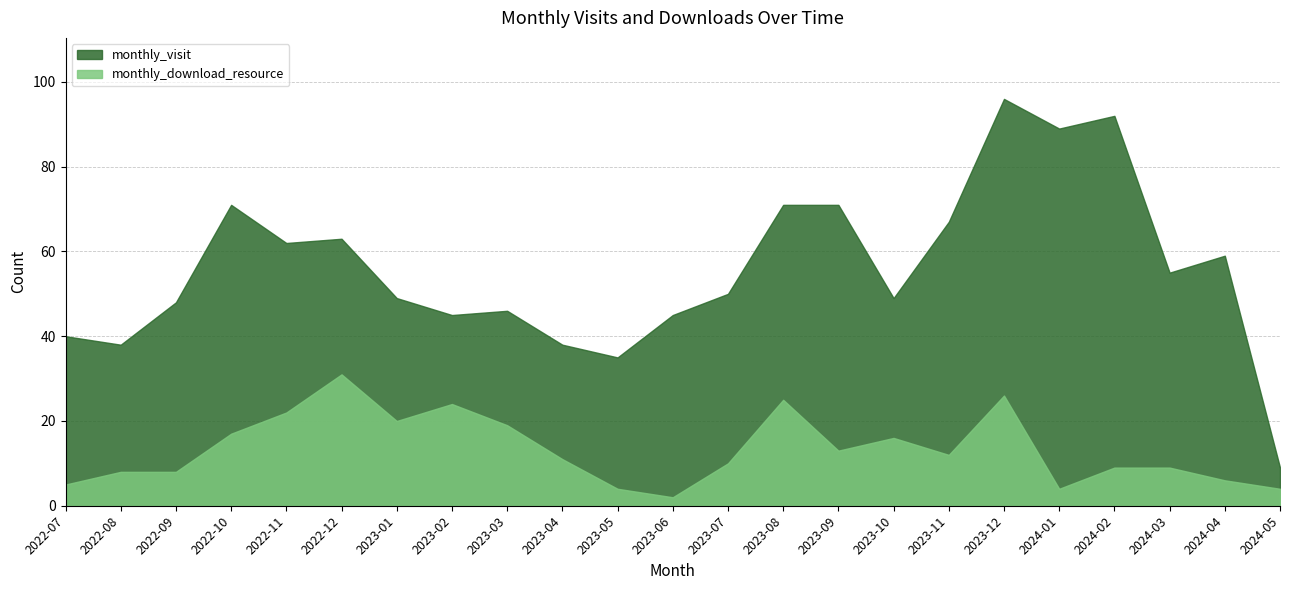

How many data points in monthly_visit are above 50?

11